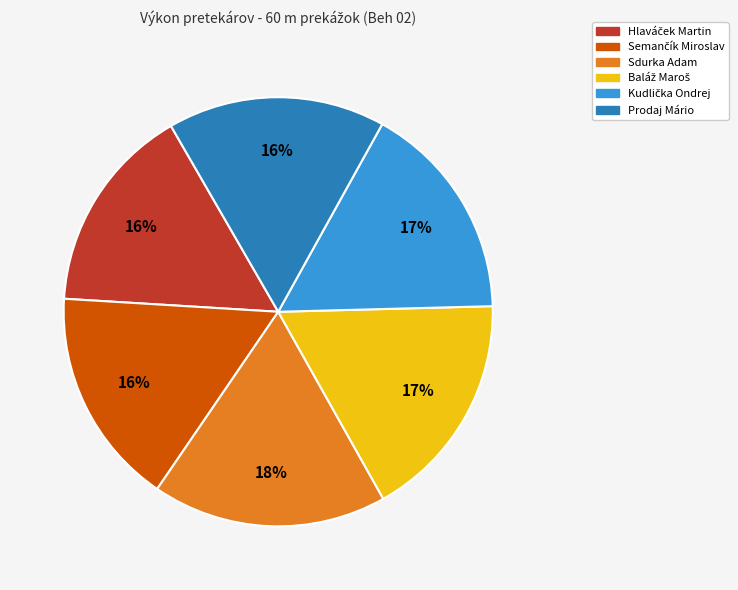

The Prodaj Mário slice represents 28% of the pie. True or false?

False